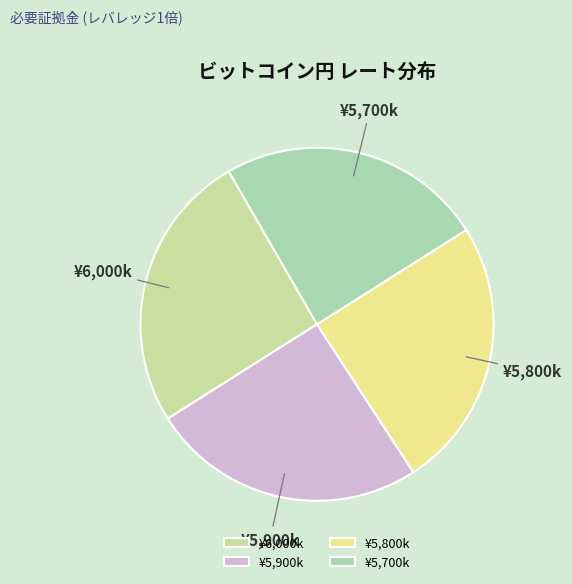

True or false: ¥6,000k accounts for 35% of the total.

False